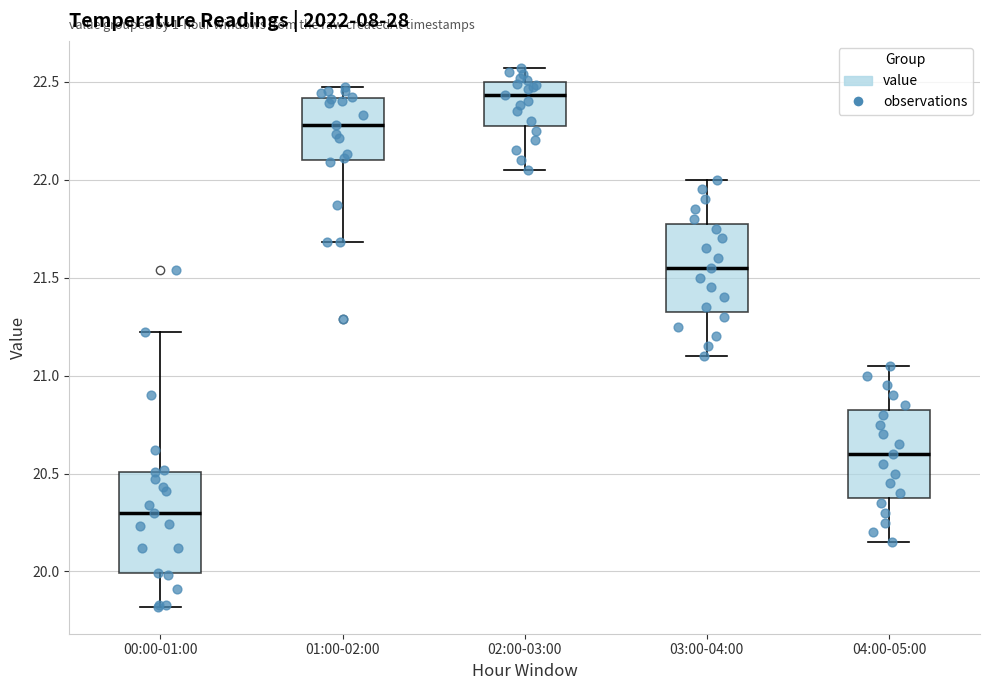

Comparing the boxes themselves (not the whiskers), which one is the tallest?

00:00-01:00